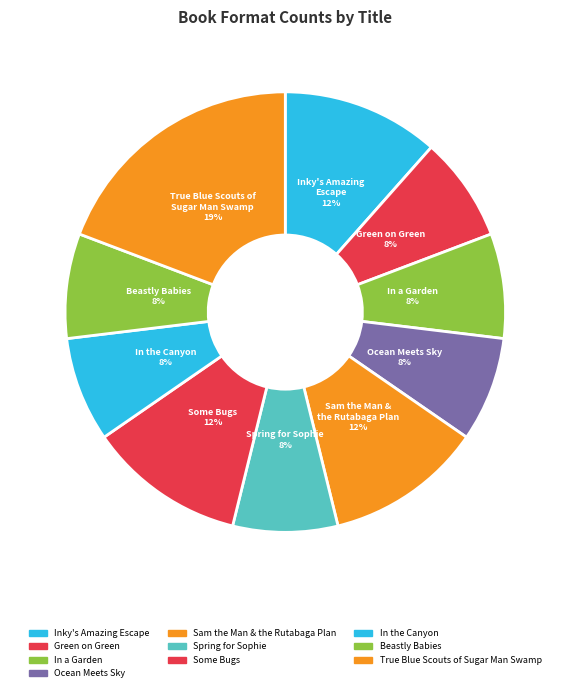

What is the total percentage of Ocean Meets Sky and Inky's Amazing Escape?

19.2%